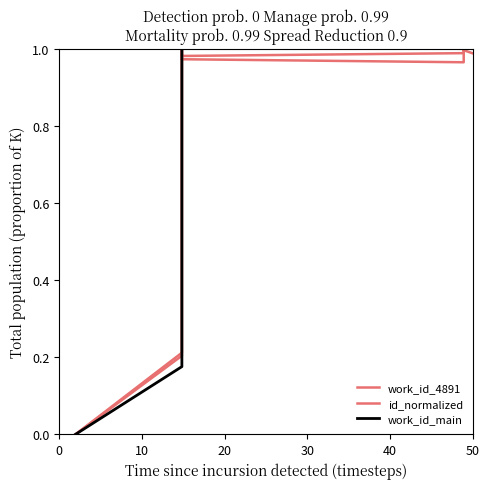

What is the sum of the work_id_4891 values at 40 and 0?

1.0